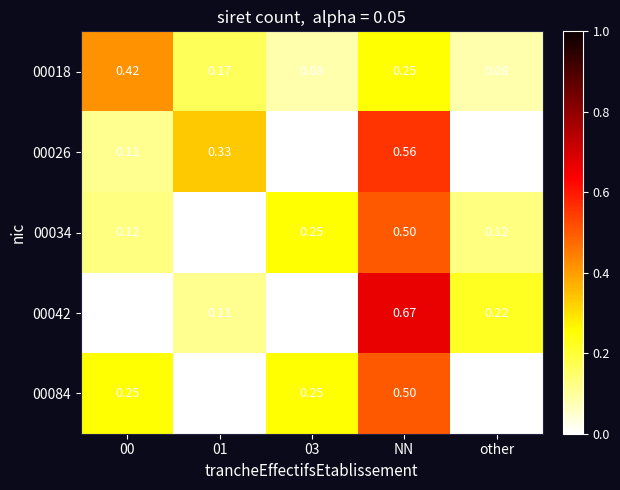

At which category does the chart reach its peak across all series?

NN